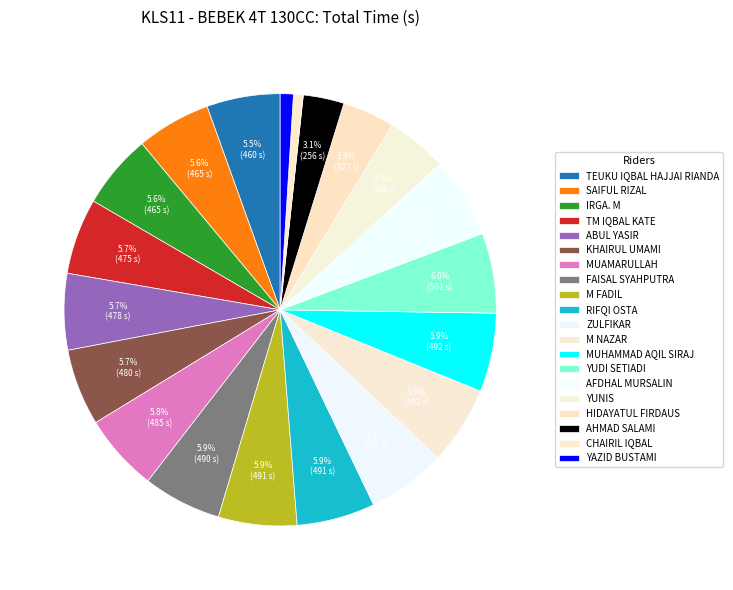

To the nearest percent, what percentage of the pie is TEUKU IQBAL HAJJAI RIANDA?

5%